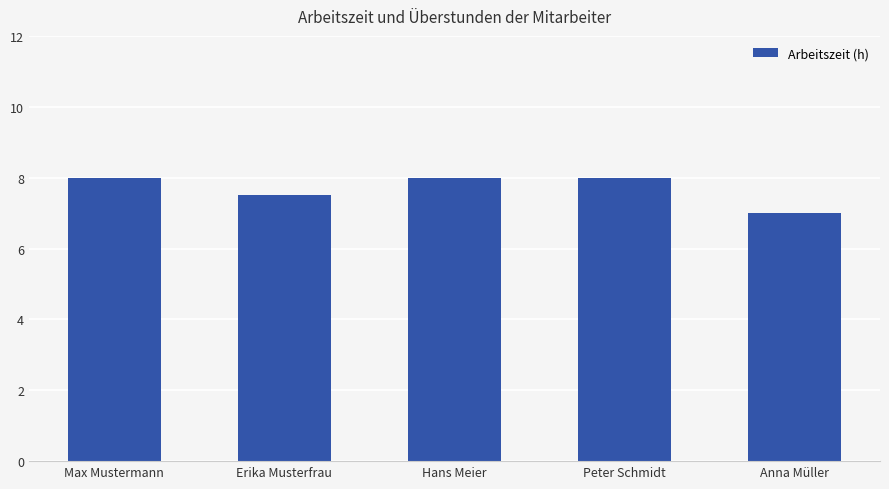

At which label is the value closest to 7?

Anna Müller